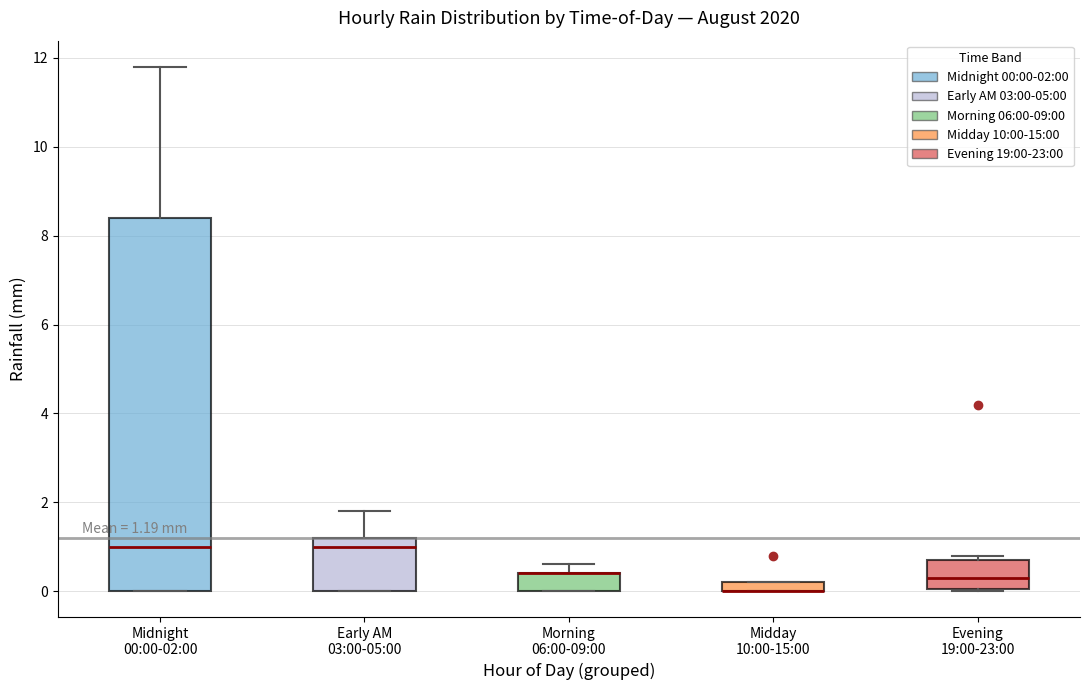

Comparing the boxes themselves (not the whiskers), which one is the tallest?

Midnight 00:00-02:00